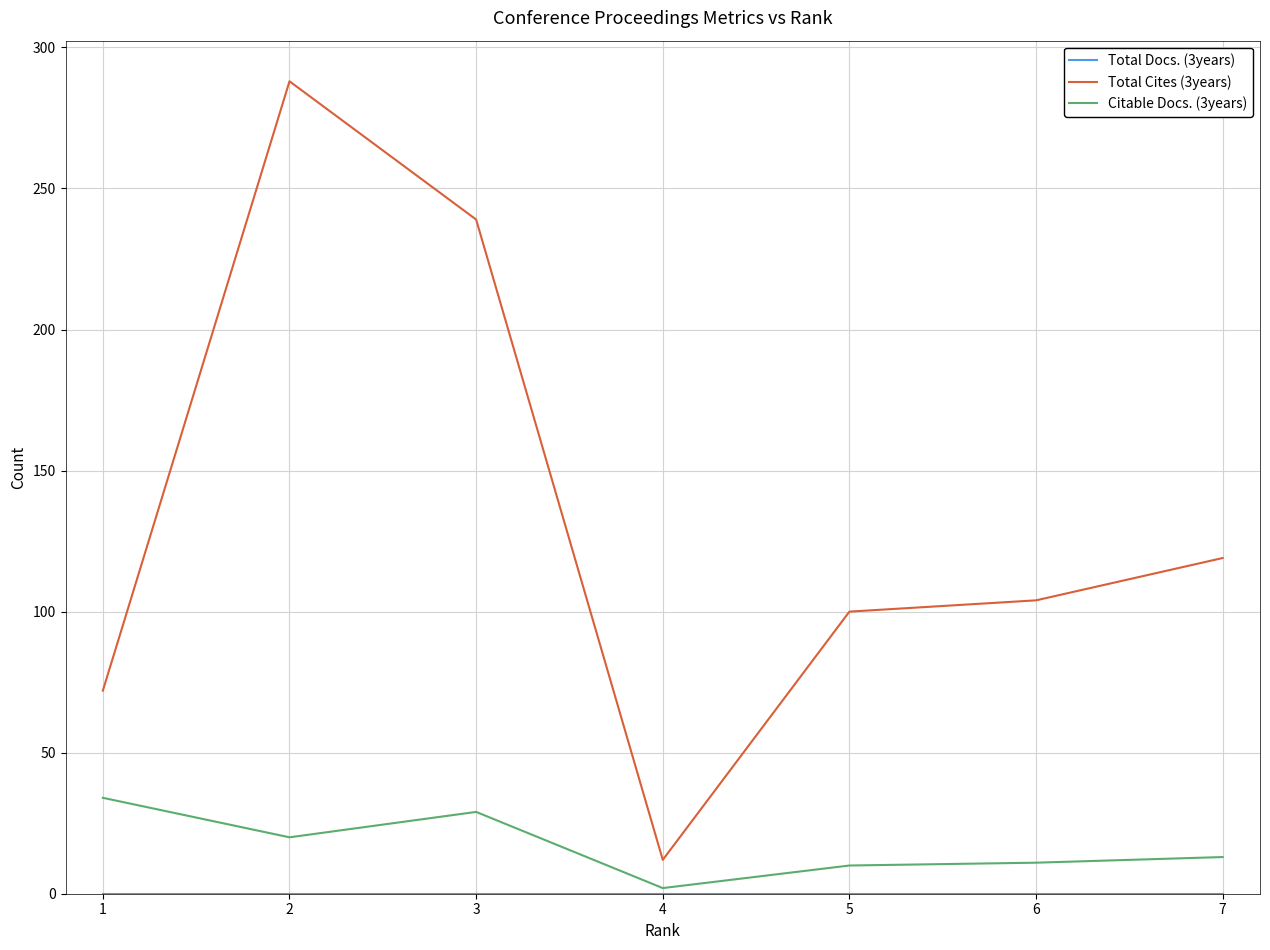

Does the chart display data point markers on the line(s)?

No